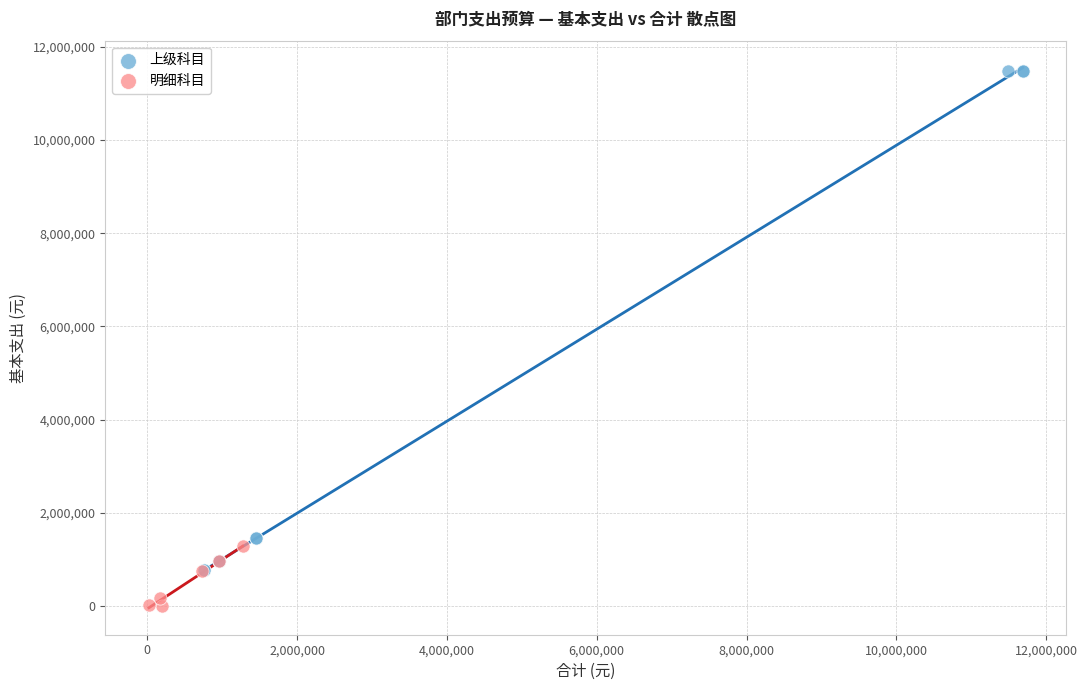

Which series contains the highest Y value?

上级科目